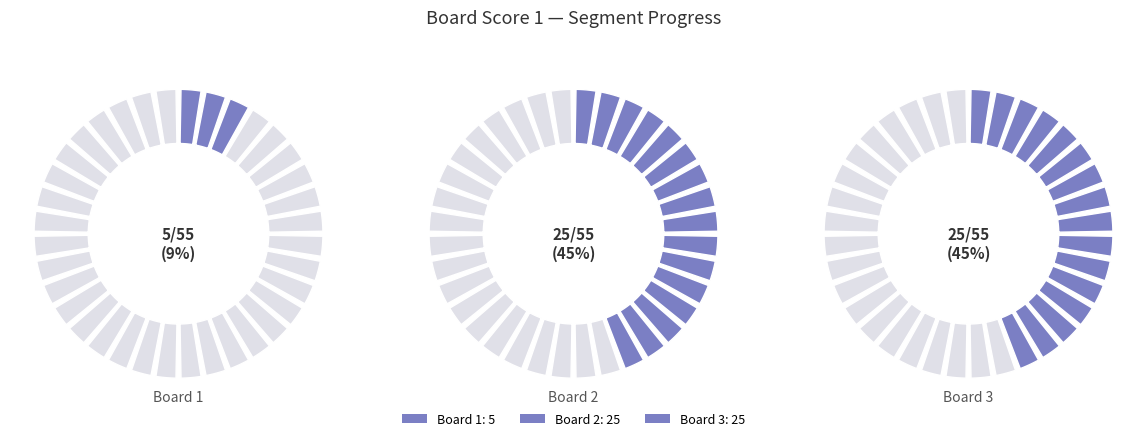

Is there any slice that represents more than half of the pie?

No